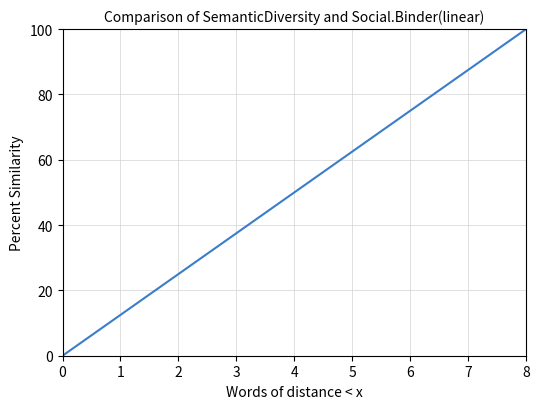

Rank the categories by value from highest to lowest.

39, 38, 37, 36, 35, 34, 33, 32, 31, 30, 29, 28, 27, 26, 25, 24, 23, 22, 21, 20, 19, 18, 17, 16, 15, 14, 13, 12, 11, 10, 9, 8, 7, 6, 5, 4, 3, 2, 1, 0